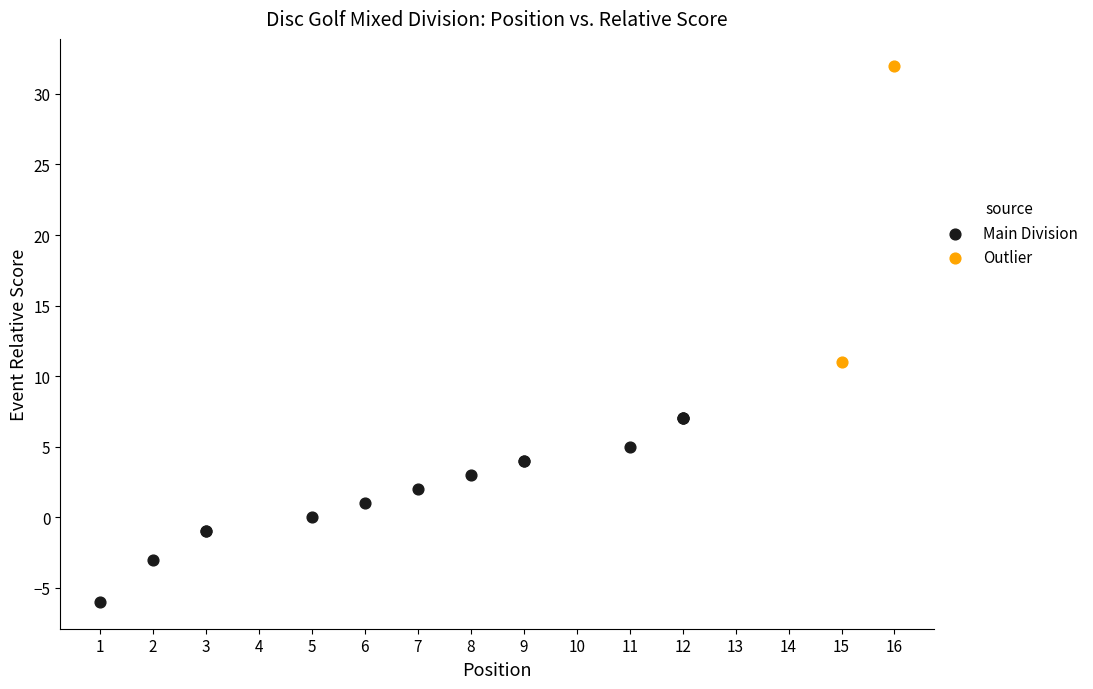

Which series contains the highest Y value?

Outlier